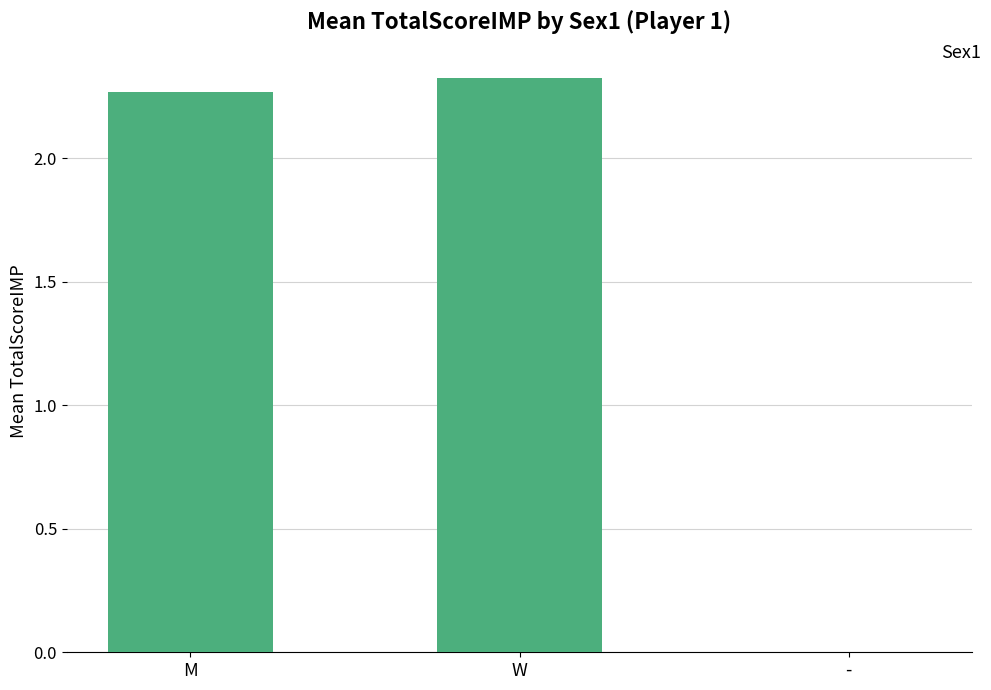

Is it true that the value at M is 3.6?

False